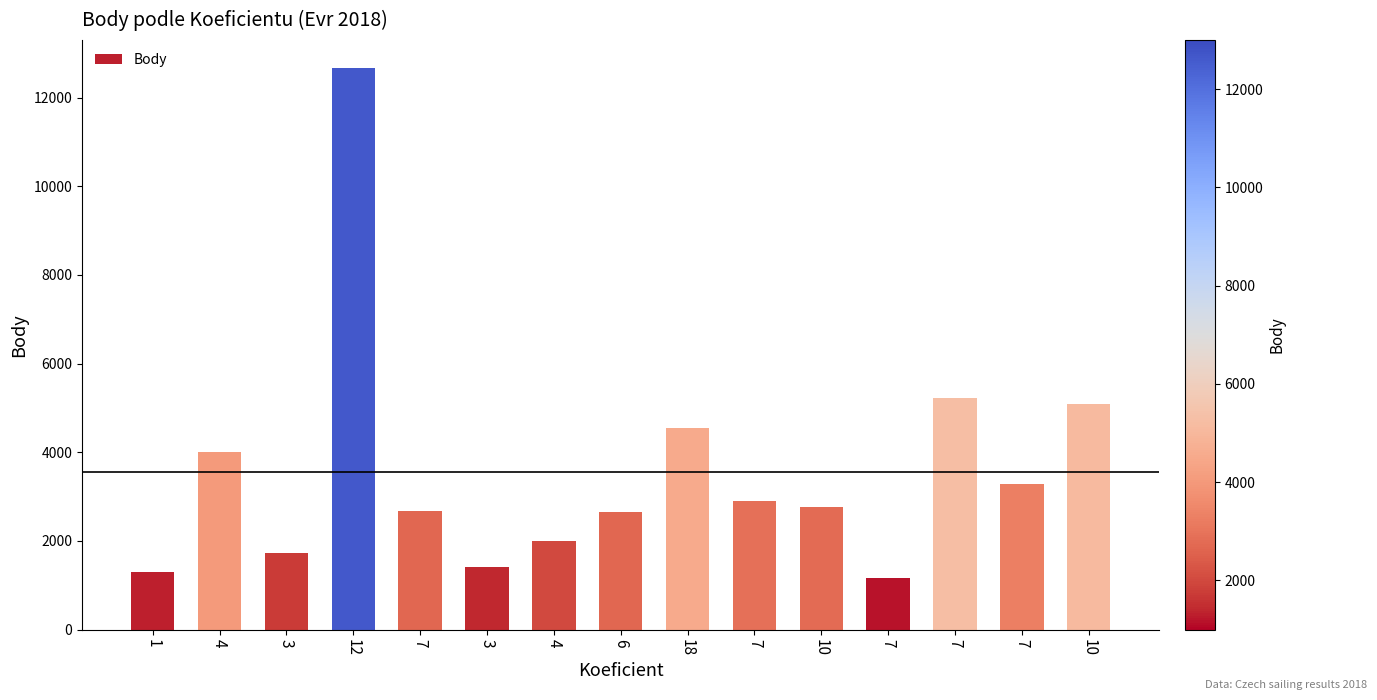

At which label does the data first exceed 2771?

4